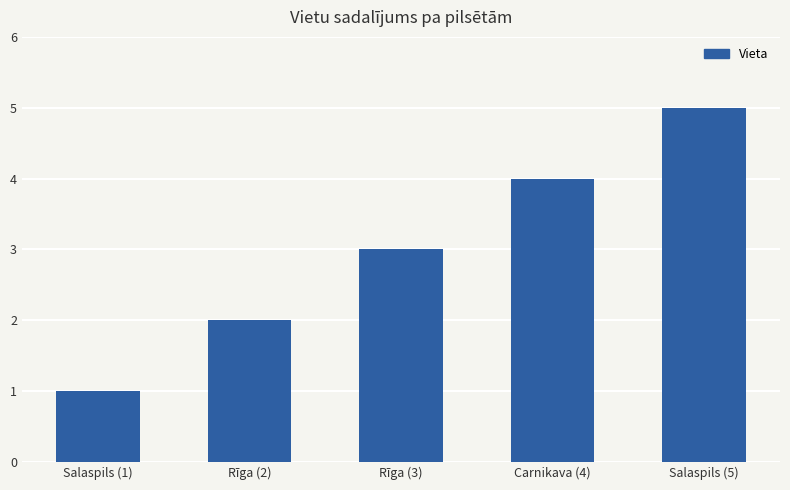

What is the ratio of the value at Carnikava (4) to the value at Salaspils (5)?

0.8